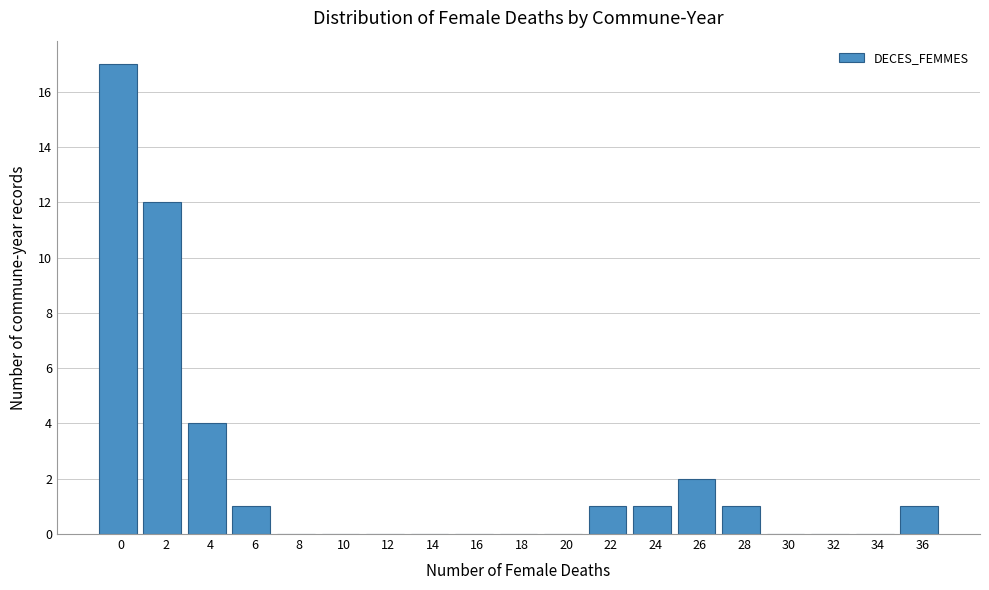

Reading left to right, list all the values displayed in this chart.

0=17	2=12	4=4	6=1	8=0	10=0	12=0	14=0	16=0	18=0	20=0	22=1	24=1	26=2	28=1	30=0	32=0	34=0	36=1